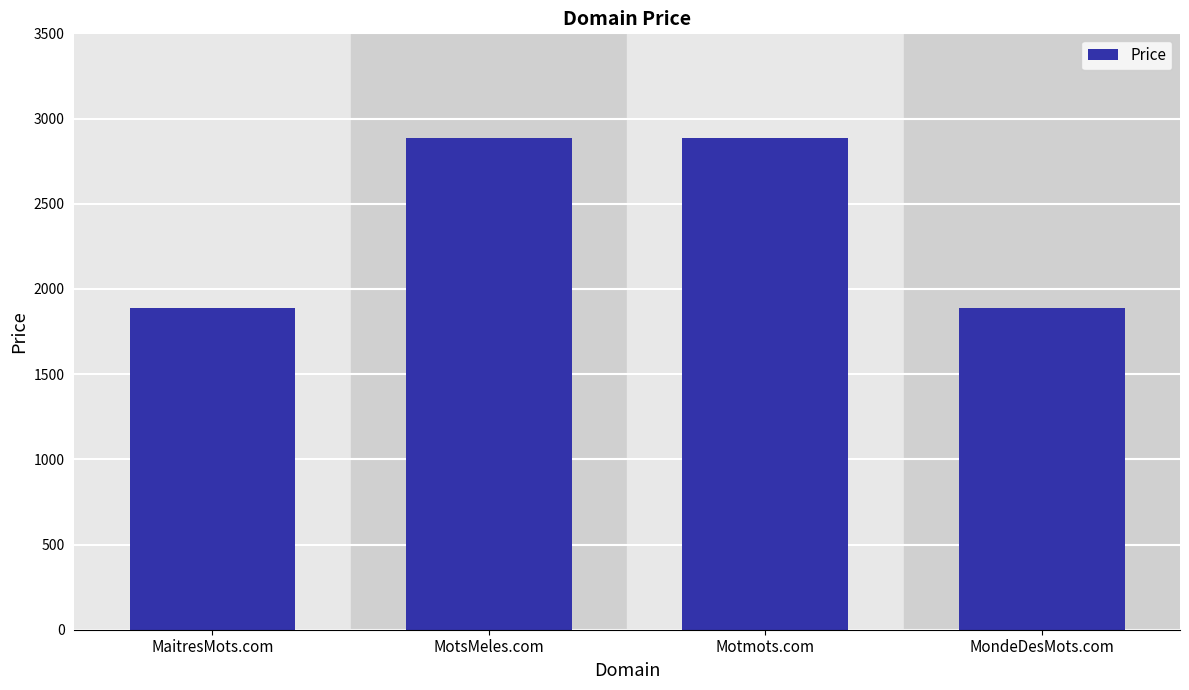

What is the smallest value displayed?

1888